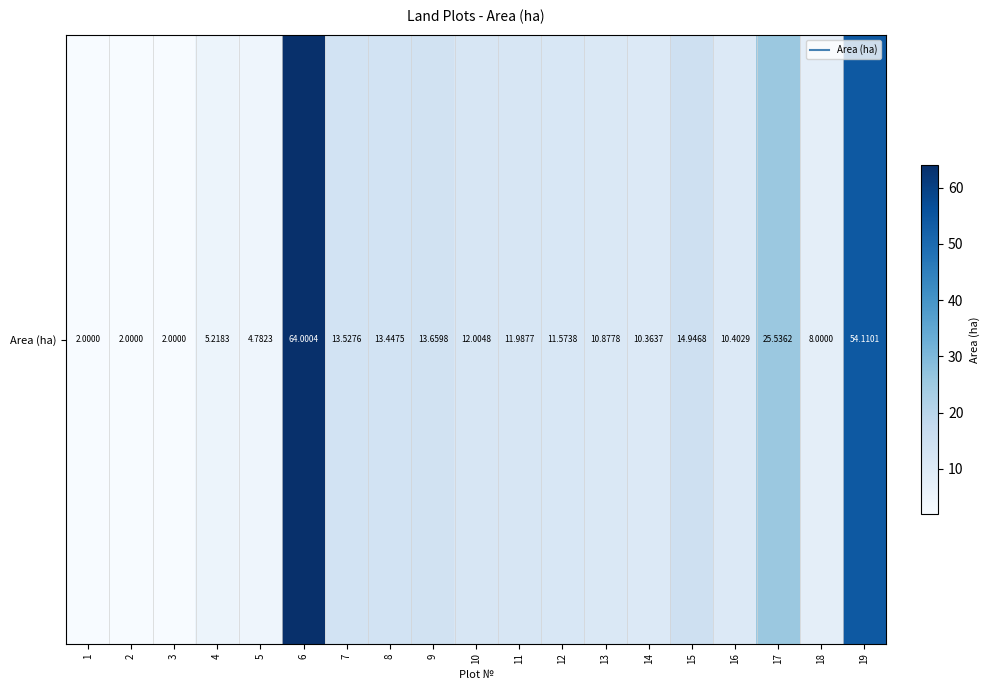

How many values exceed 11?

10